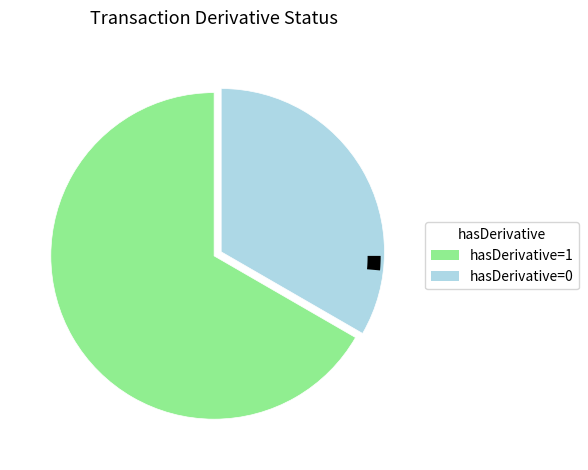

What percentage is the hasDerivative=1 slice, to the nearest percent?

67%